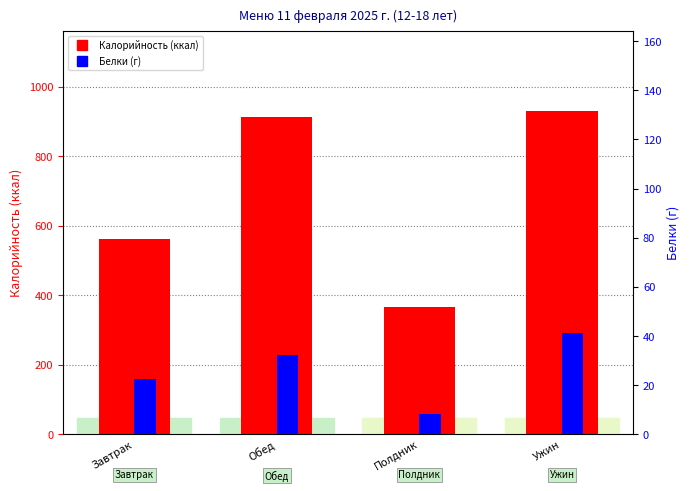

What is the total value across all series at Полдник?

373.9